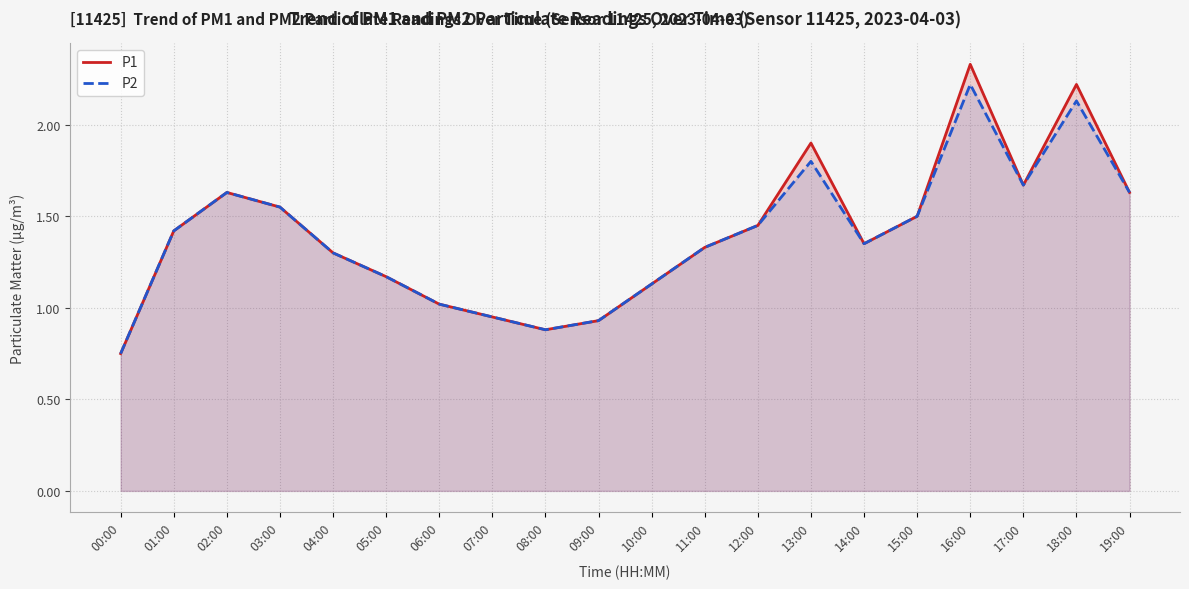

At which label is P2 closest to 1?

06:00